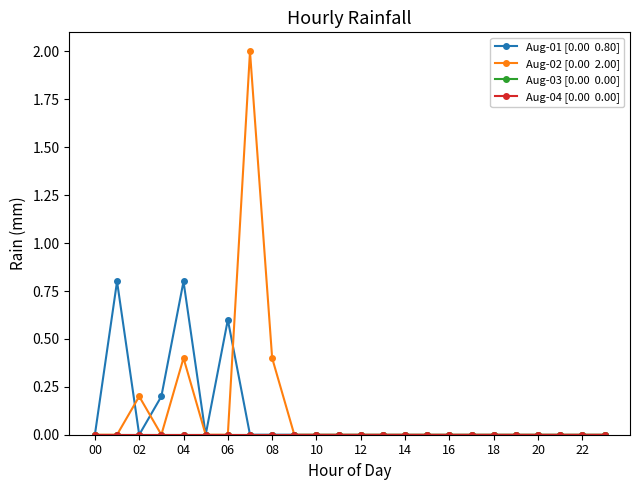

Does the chart have visible grid lines?

No